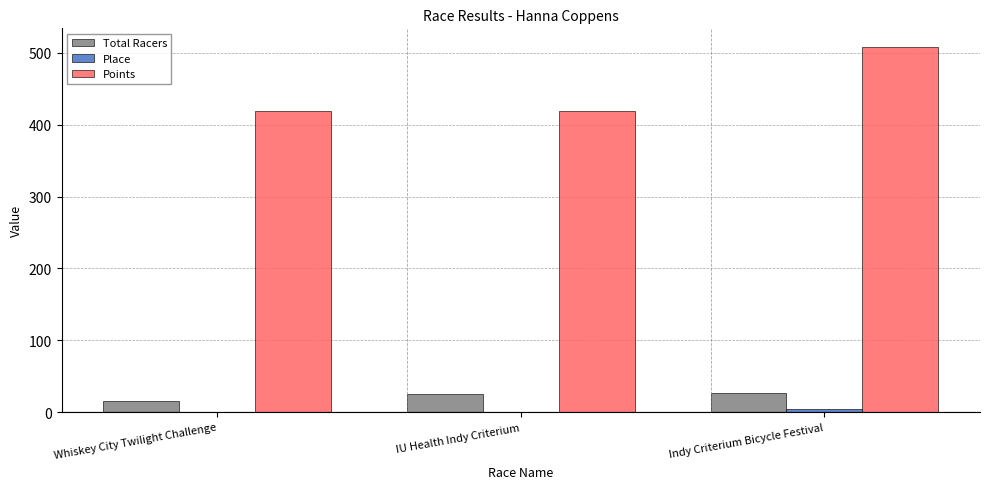

Are the bars grouped side by side (vs. stacked)?

Yes